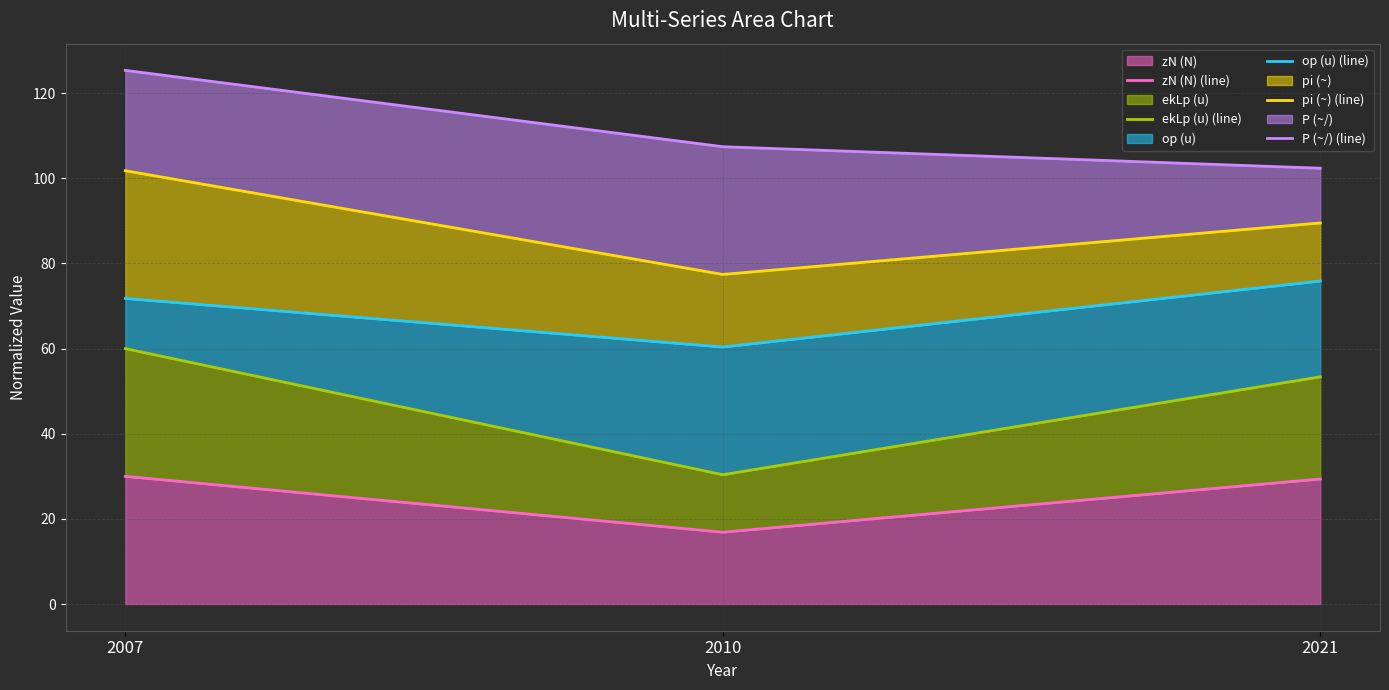

Between 2010 and 2007, which is larger?

2007